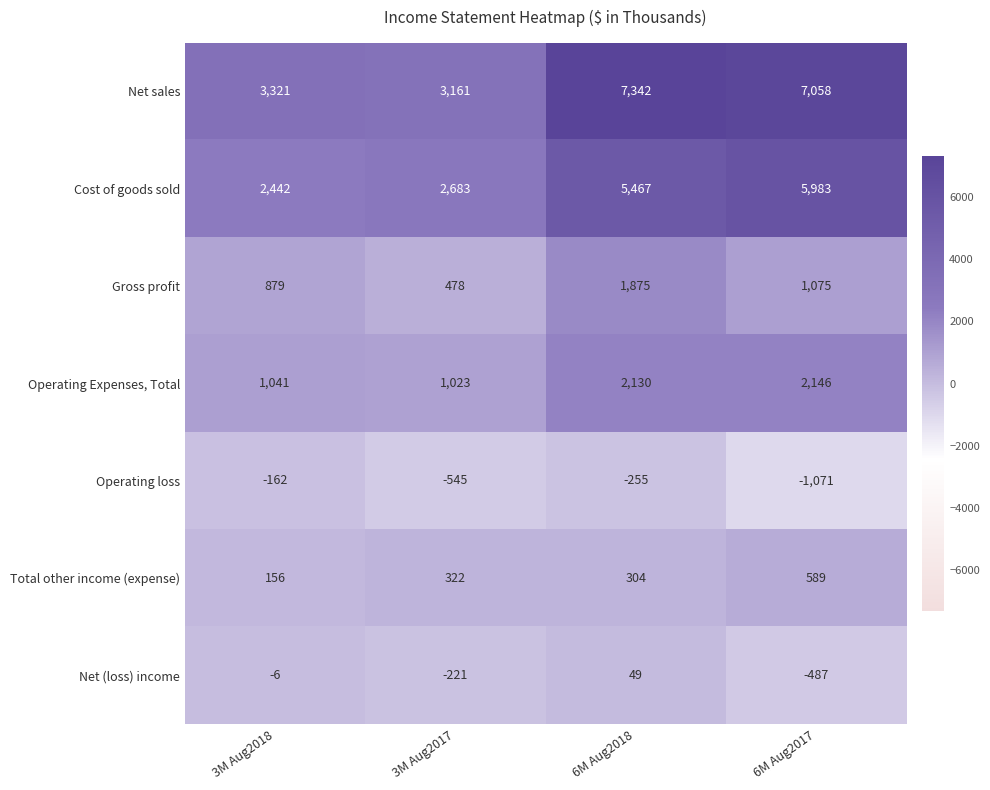

True or false: Gross profit has a value of 363 at 3M Aug2018.

False